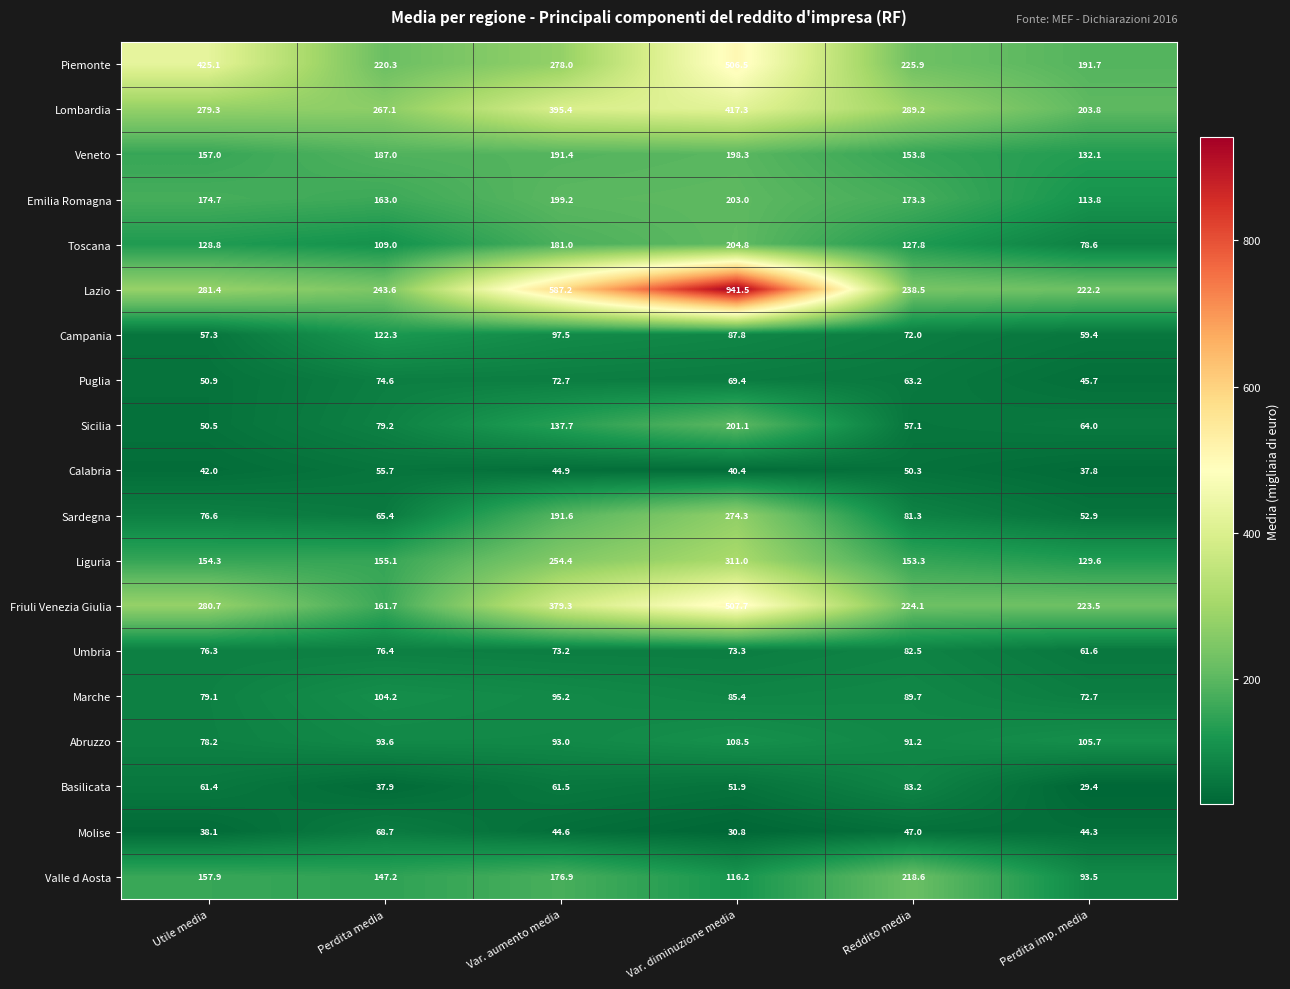

How many categories are shown in the chart?

6